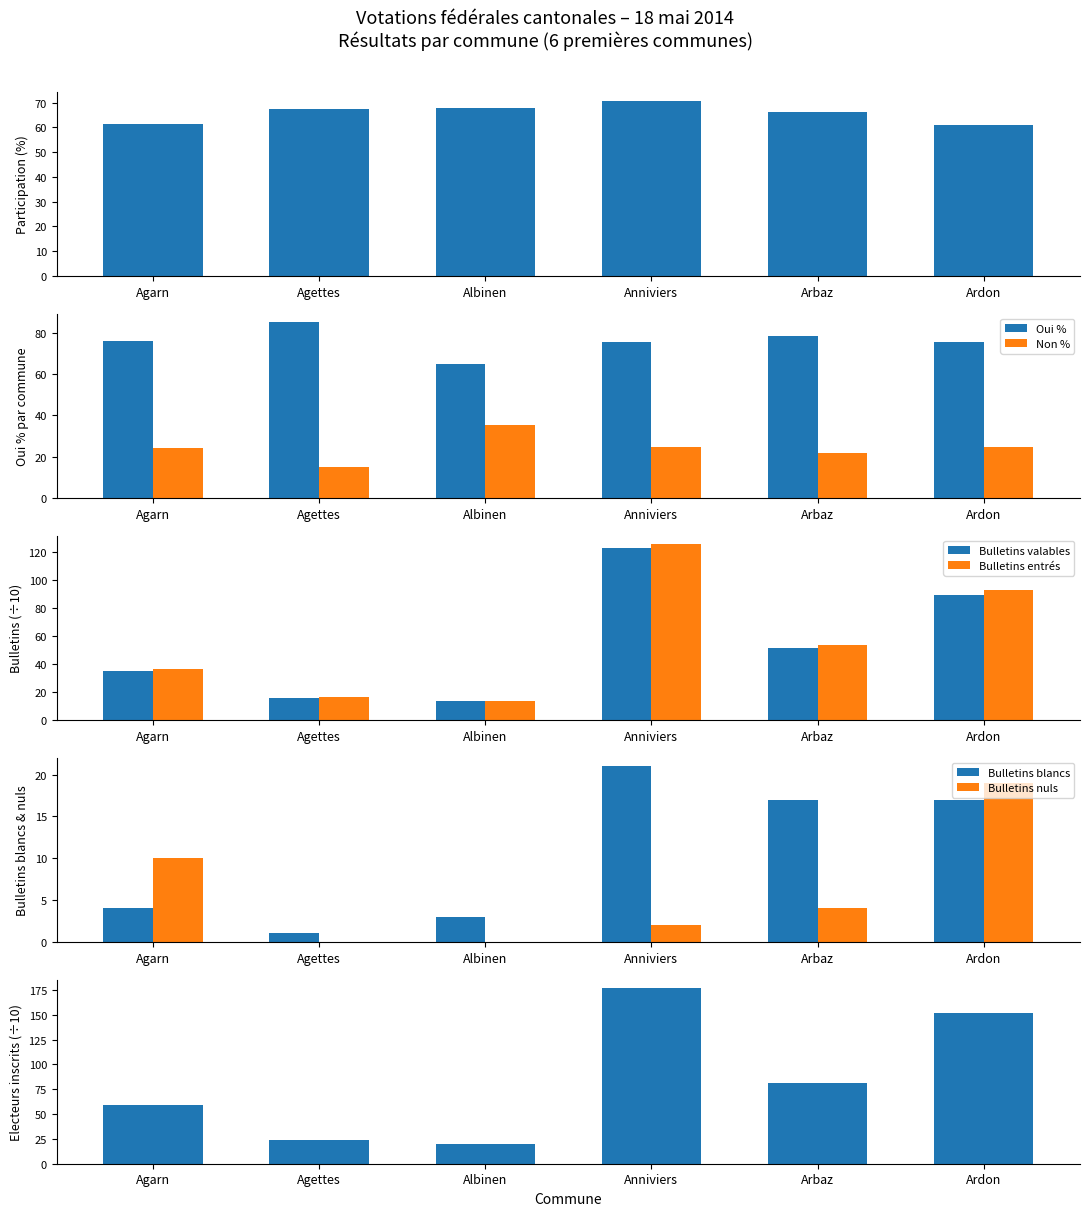

At how many categories does at least one series exceed 55?

6